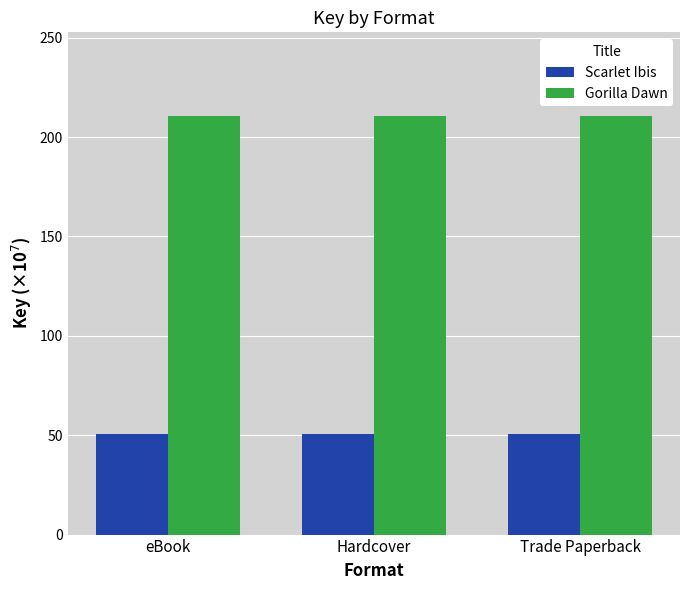

Which series has the largest total across all categories?

Gorilla Dawn